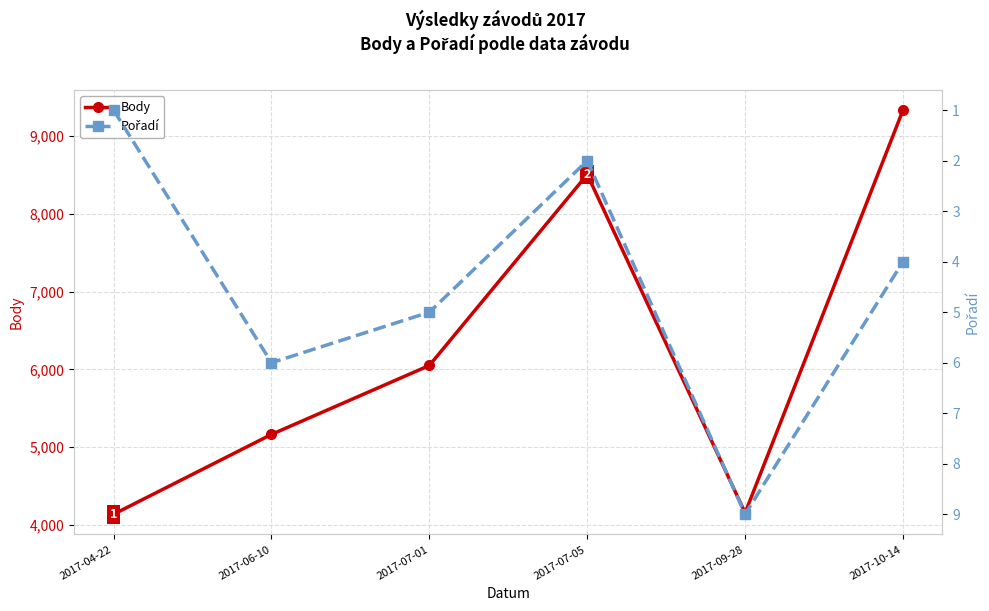

At which label does Body first exceed 6051?

2017-07-05